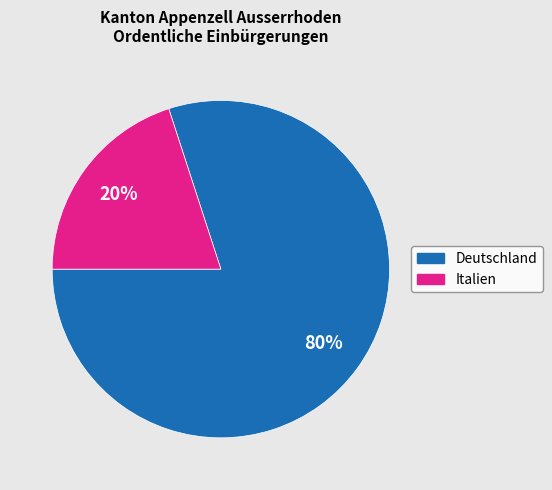

How many segments does this pie chart have?

2